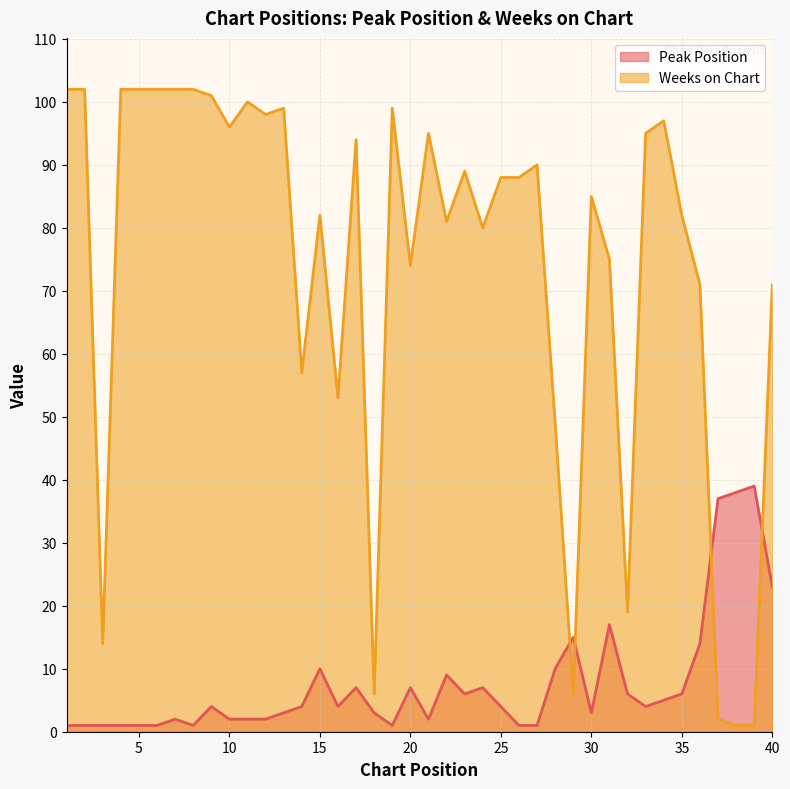

What is the sum of all Weeks on Chart values?

2952